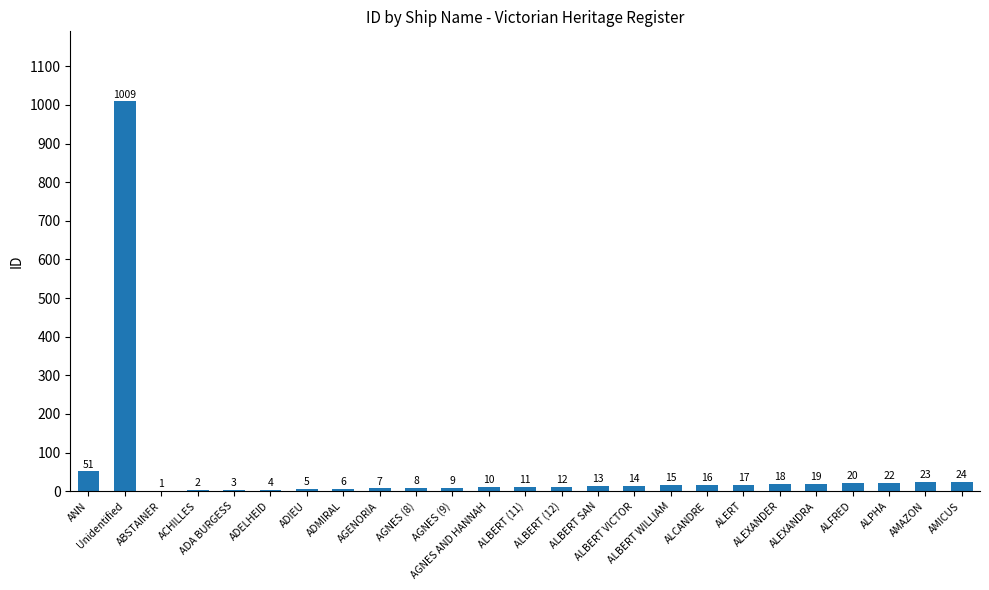

What is the change in value from ADIEU to AGNES (8)?

+3